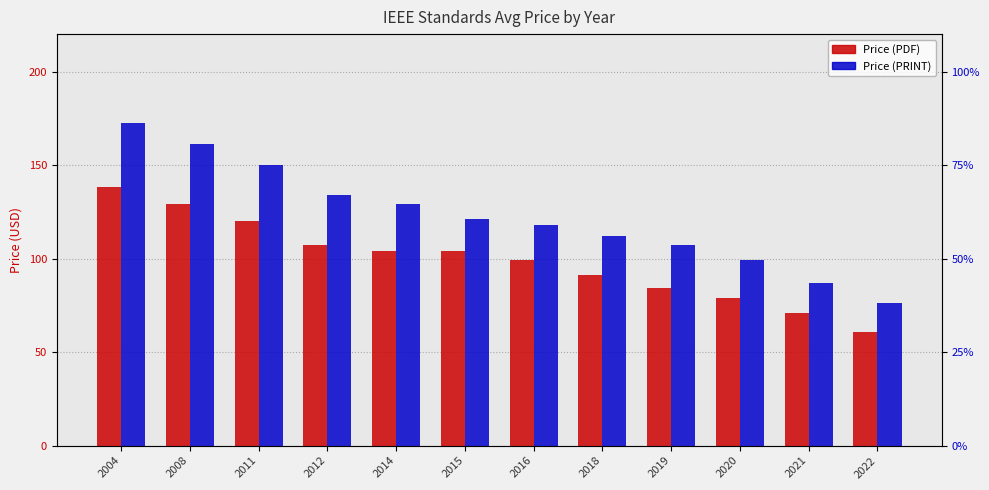

Reading left to right, transcribe all the data shown in this chart.

Price (PDF): 138.5	129.0	120.3	107.0	104.0	104.0	99.0	91.0	84.0	79.0	71.0	61.0
Price (PRINT): 172.5	161.0	150.0	134.0	129.0	121.0	118.0	112.0	107.0	99.0	87.0	76.0